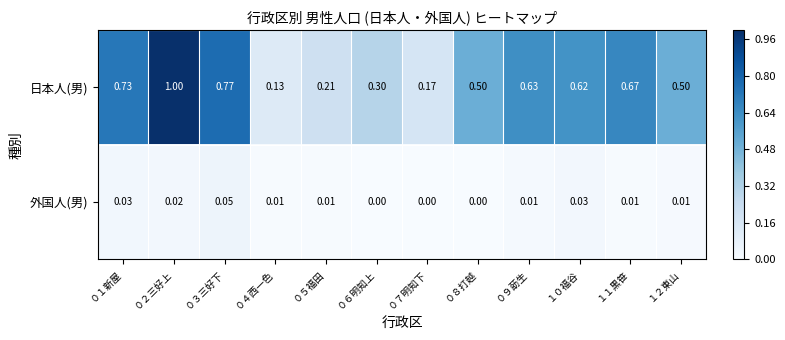

Which series changed the most between ０２三好上 and ０８打越?

日本人(男)